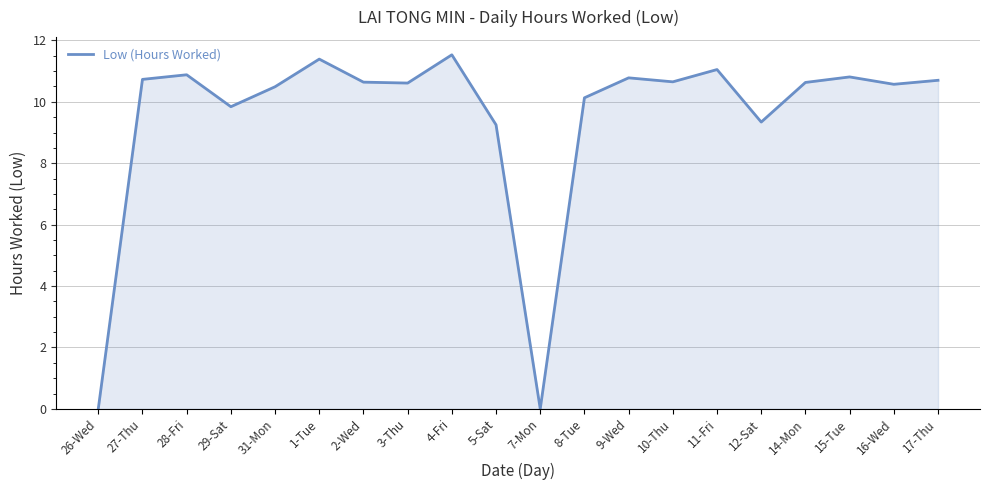

At which category does the chart reach its peak across all series?

4-Fri